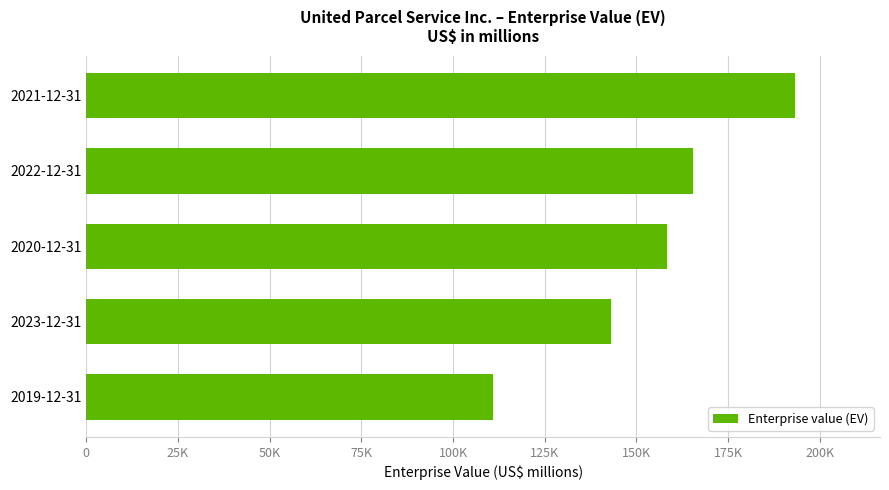

Does the chart contain any negative values?

No